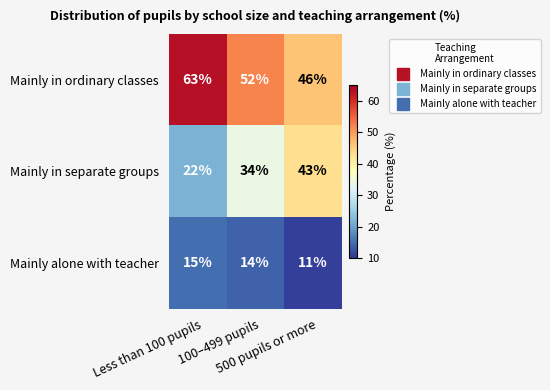

At 100–499 pupils, list the series in order from largest to smallest.

Mainly in ordinary classes, Mainly in separate groups, Mainly alone with teacher